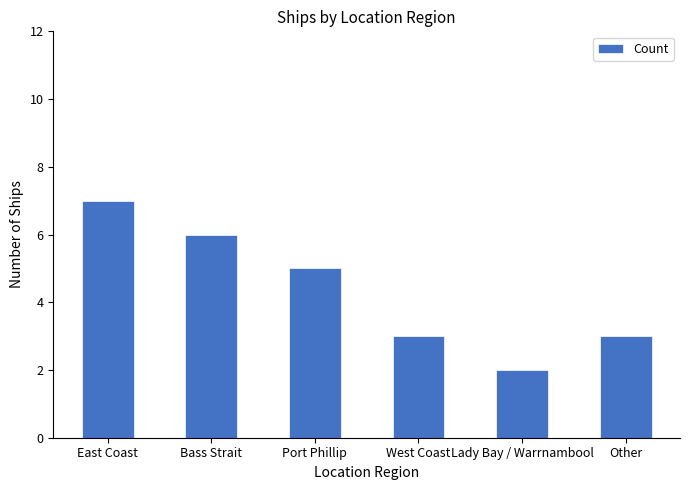

Are the bars grouped side by side (vs. stacked)?

No